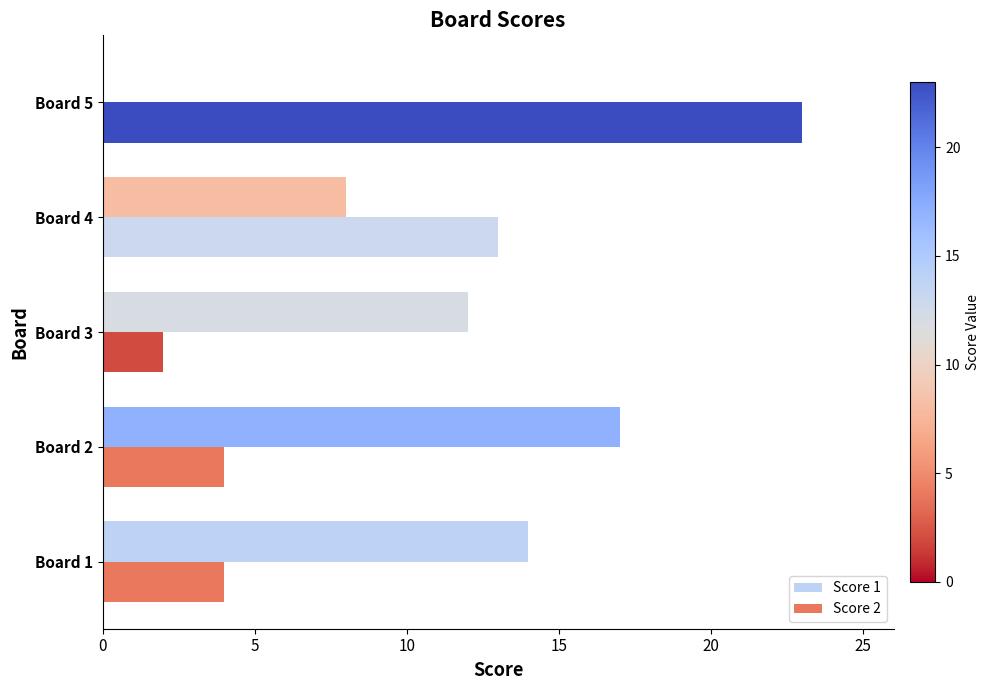

What are all the series names shown in the legend?

Score 1, Score 2